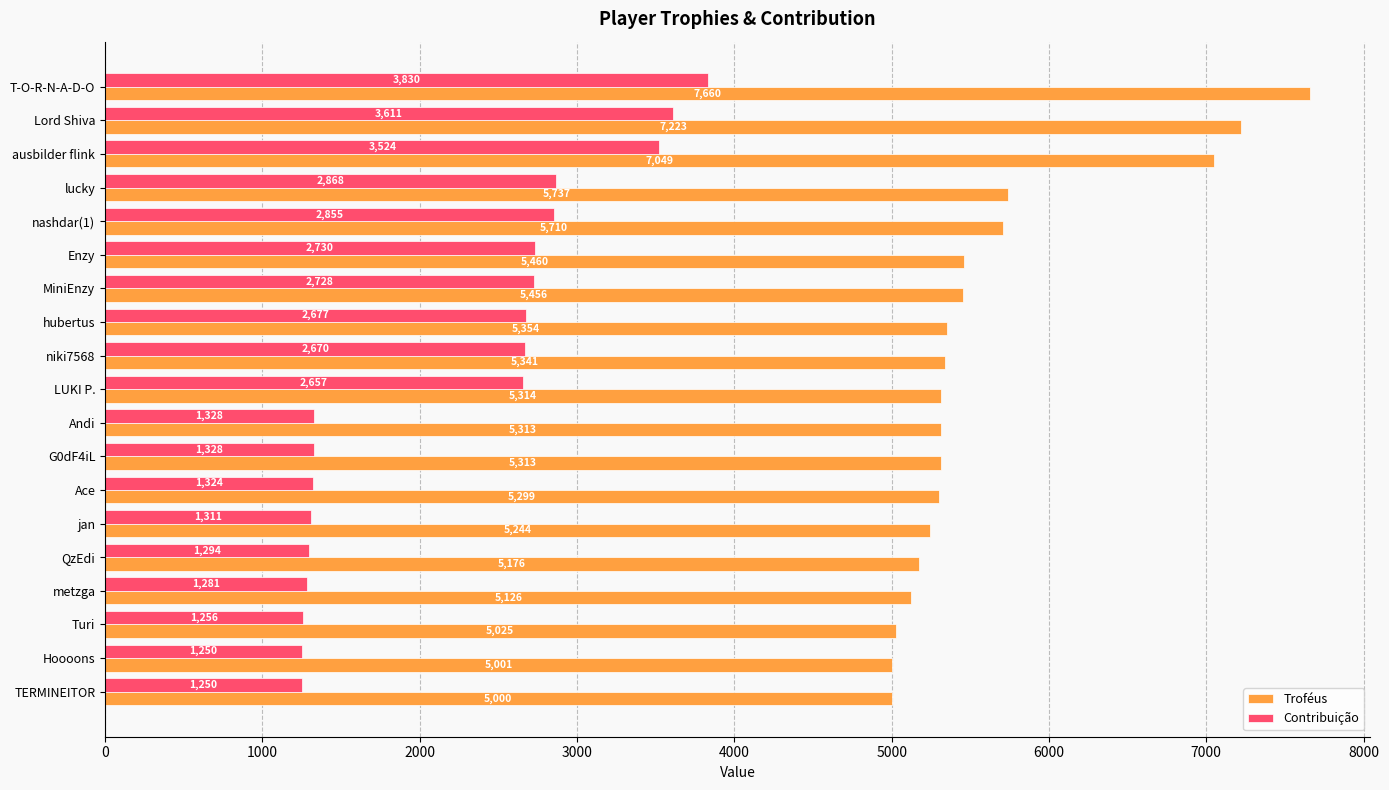

True or false: Troféus has a value of 2329 at Ace.

False